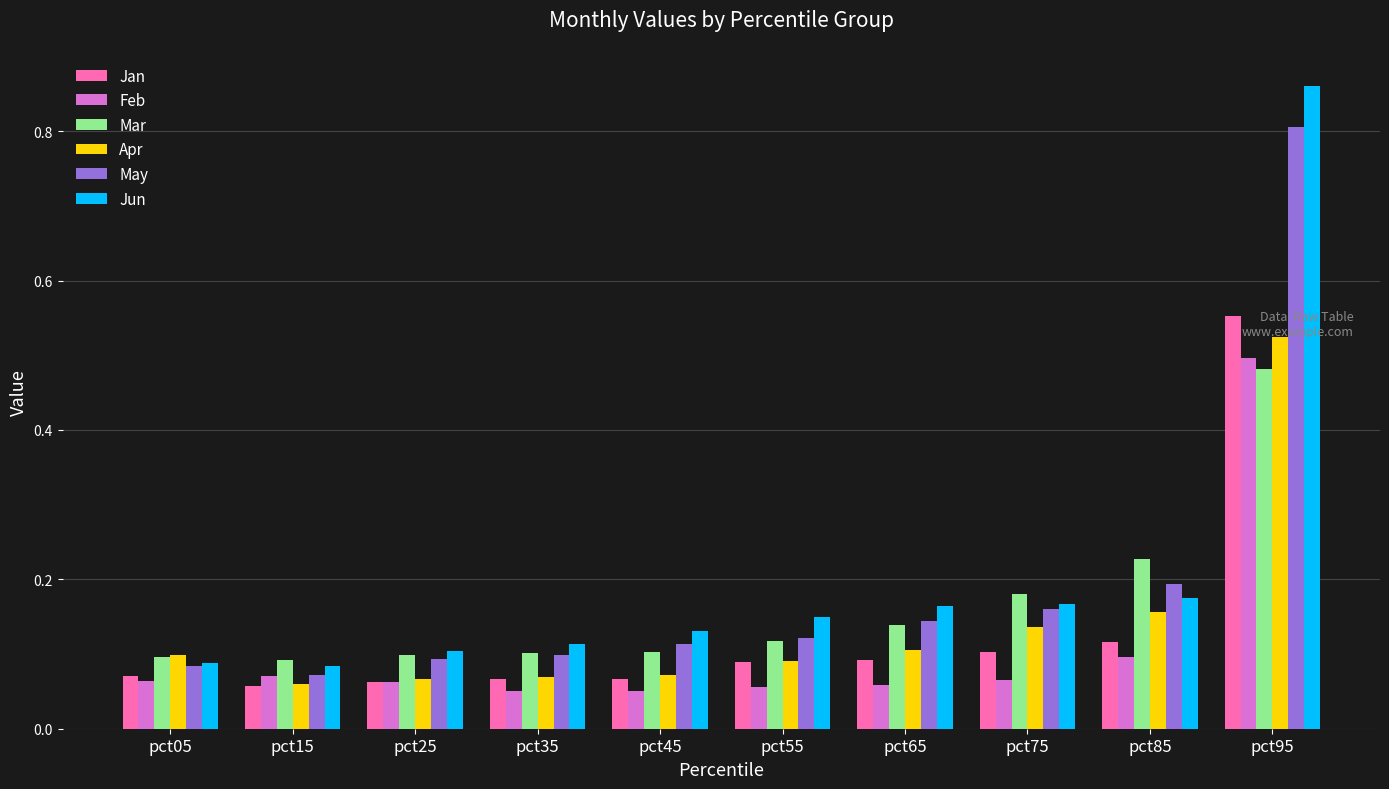

Which category has the highest value across all series?

pct95